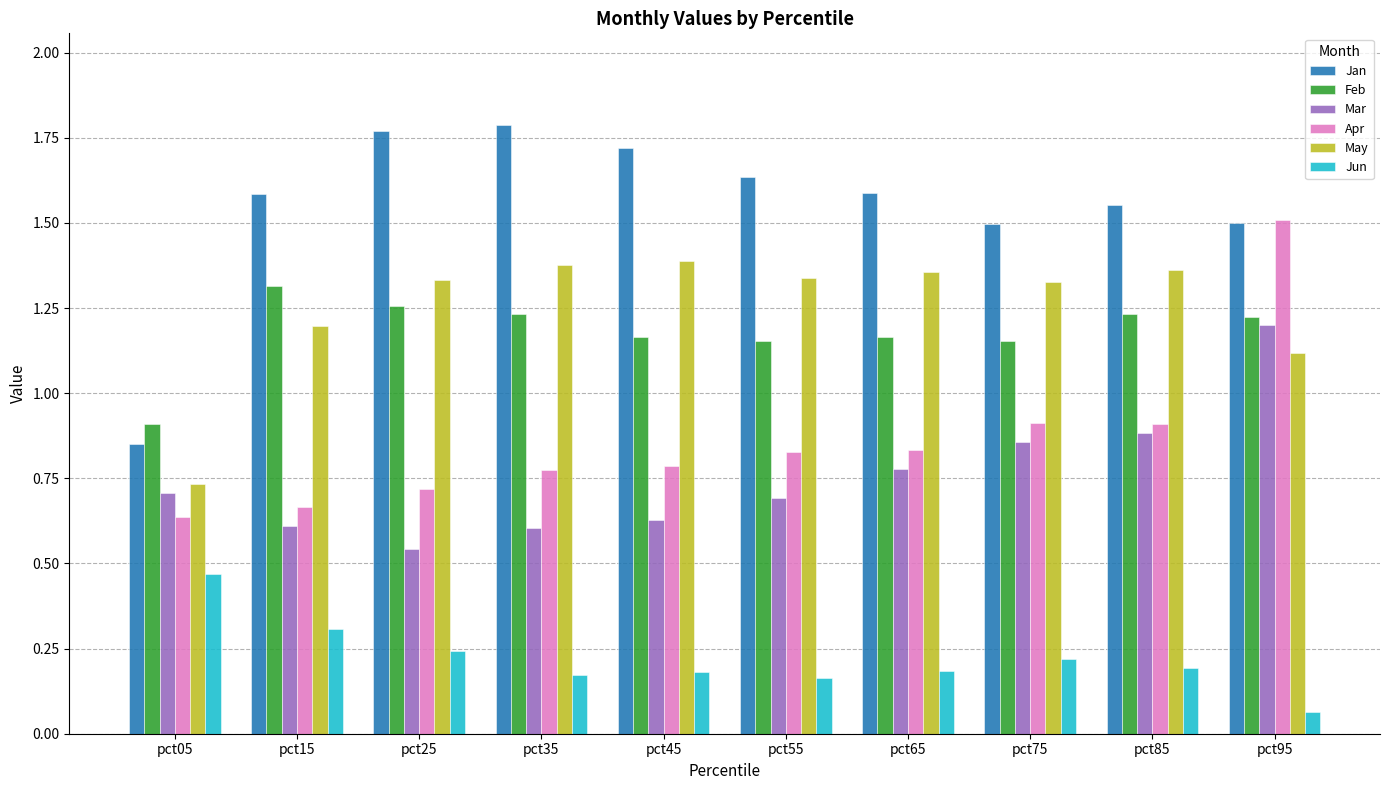

At which label does Jan reach its minimum?

pct05